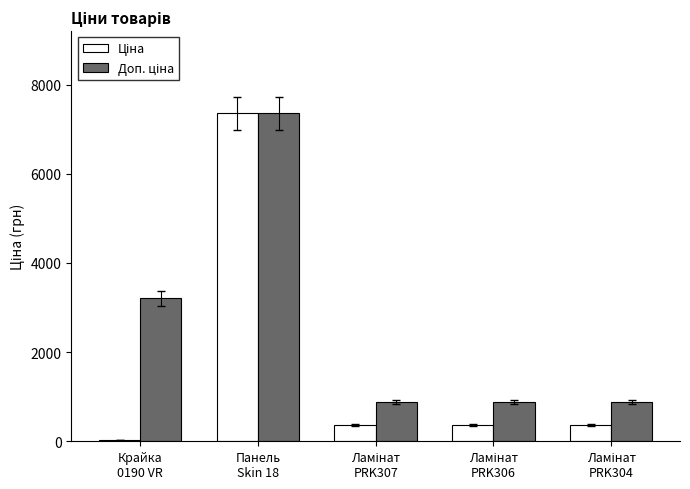

Which category has the lowest value across all series?

Крайка
0190 VR